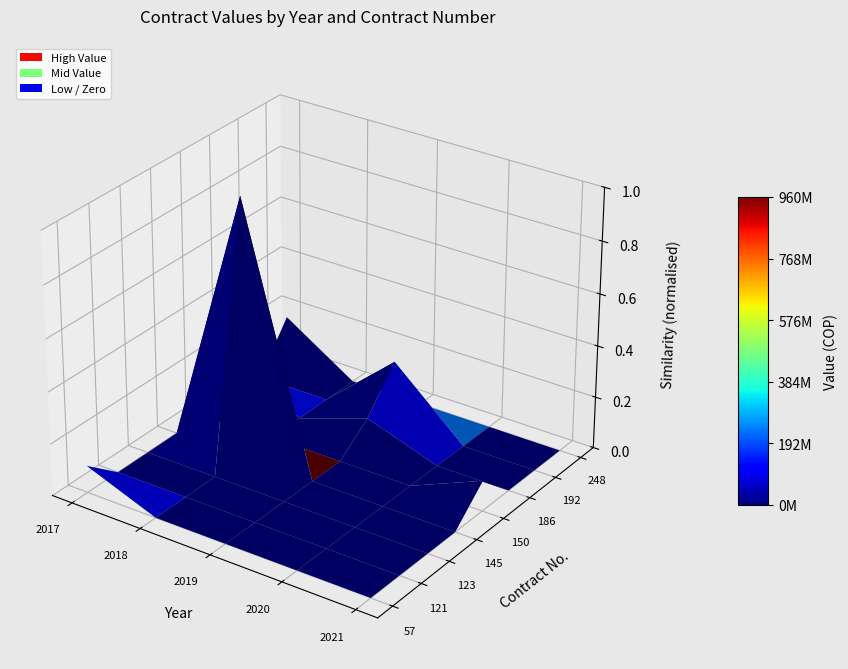

Which series has the largest range (max minus min)?

145